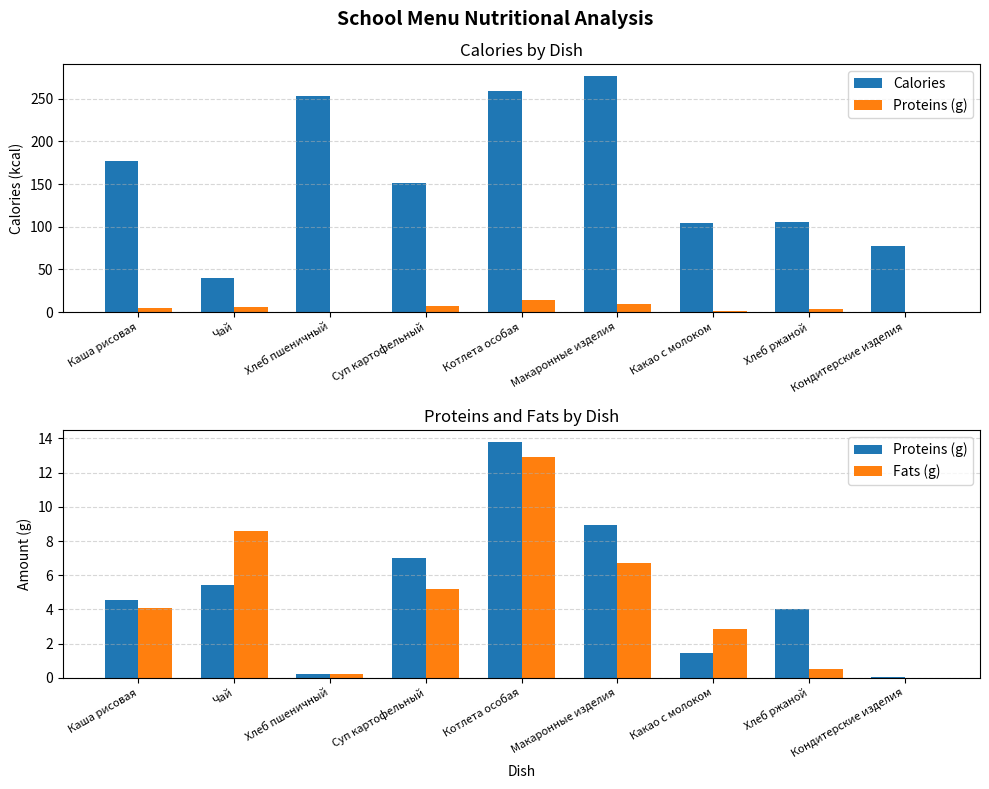

How many data points in Proteins (g) are less than 4?

3